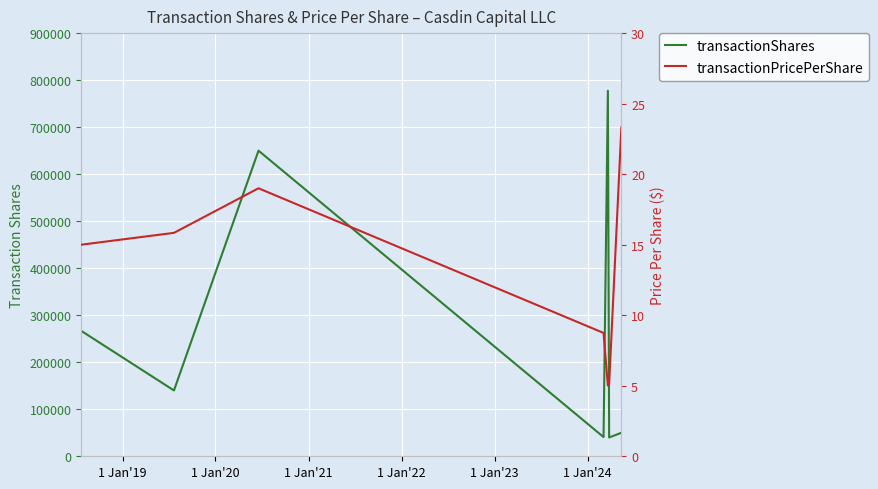

The transactionPricePerShare series shows 41.6 at 1 Jan'24. True or false?

False